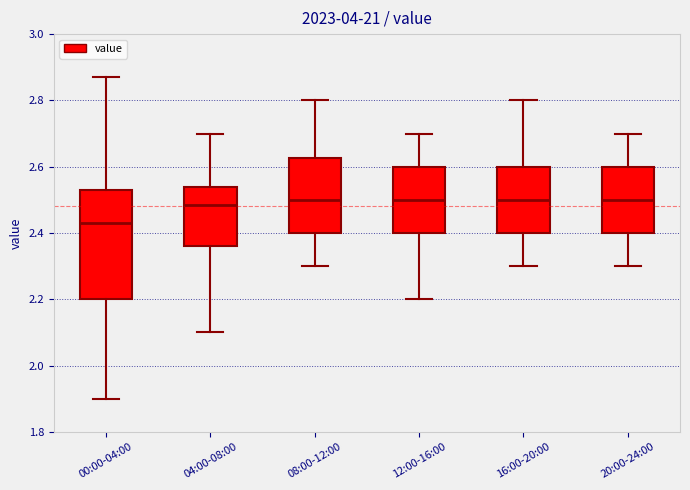

Which box's median line is the lowest?

00:00-04:00